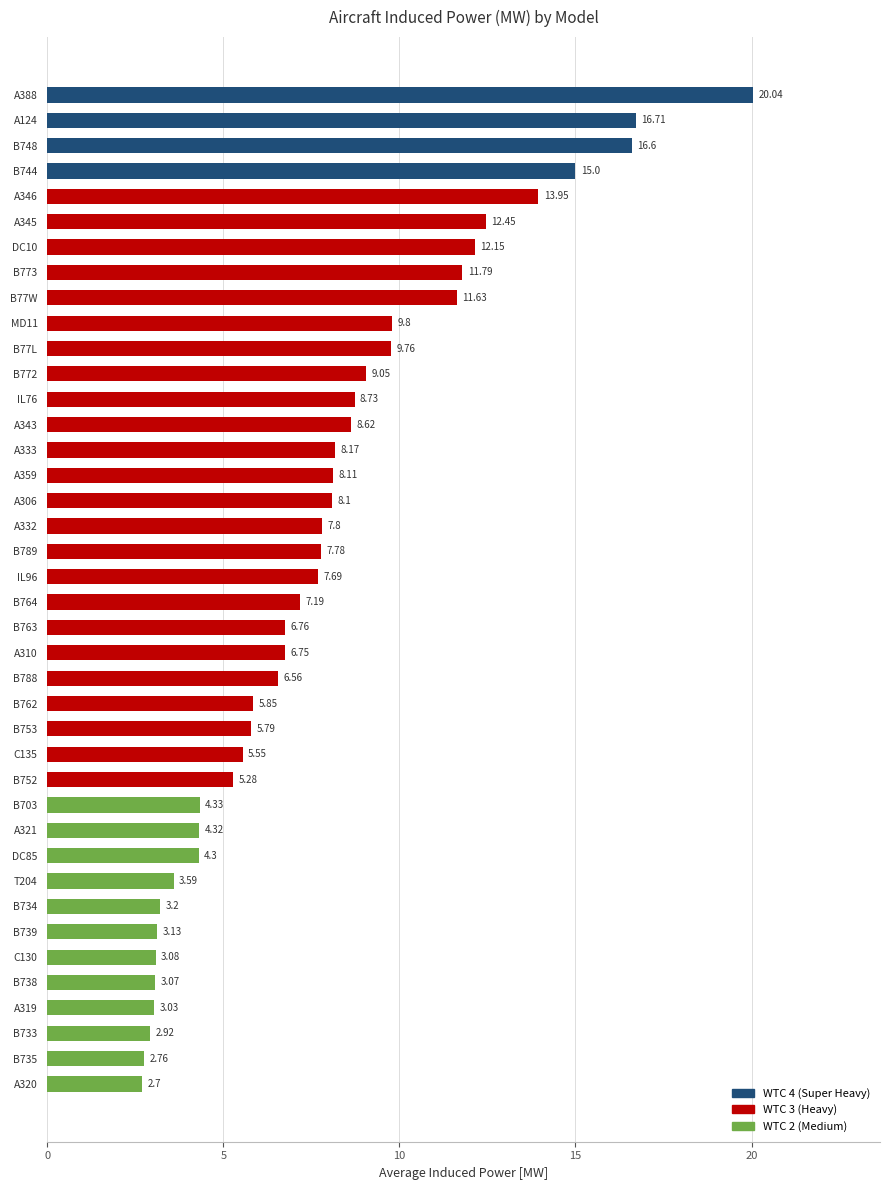

Is it true that the value at A306 is 11.4?

False